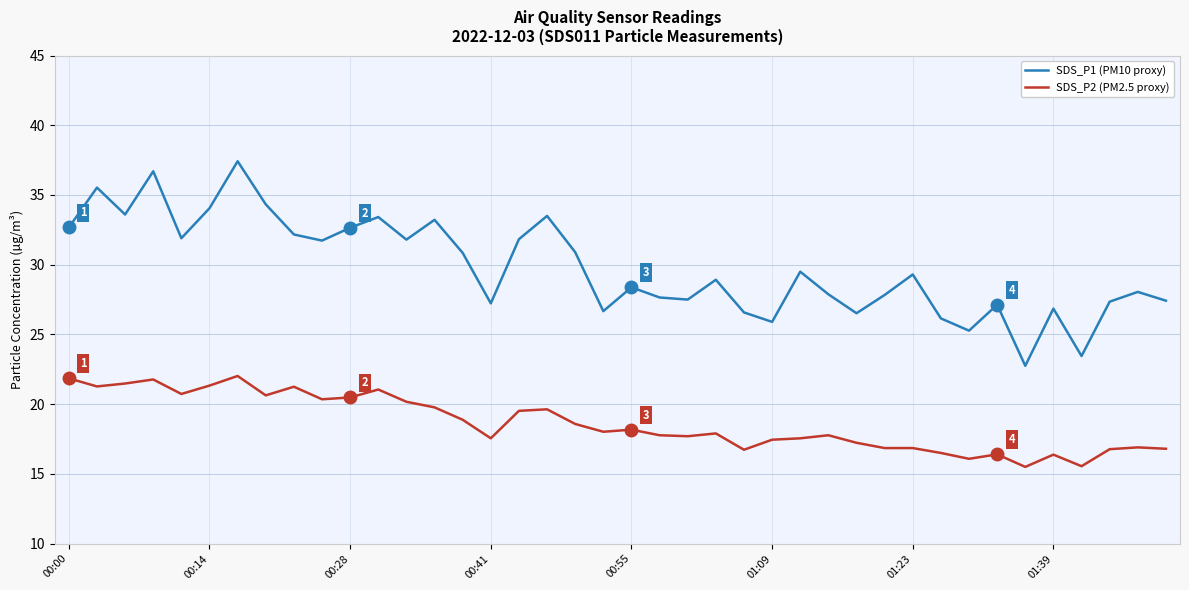

Which series has the widest spread of values?

SDS_P1 (PM10 proxy)